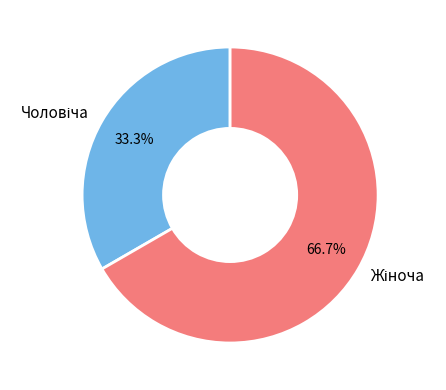

Is there a majority slice in this chart?

Yes